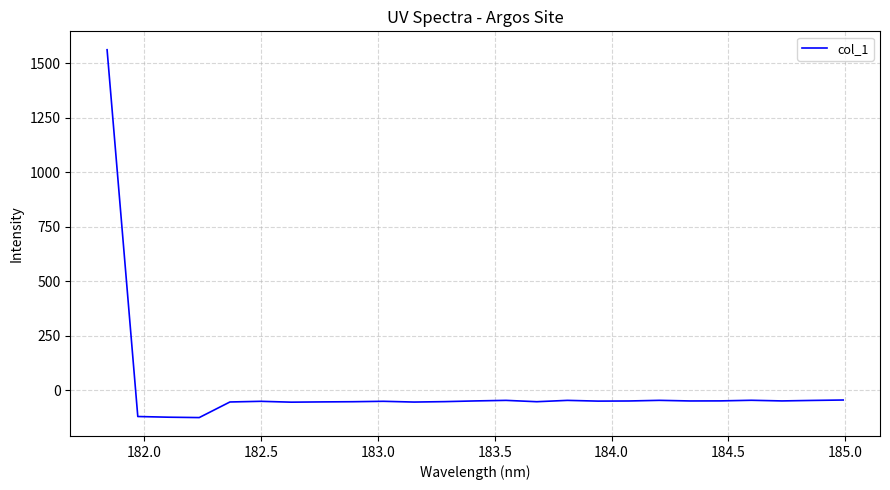

What is the smallest value displayed?

-126.6